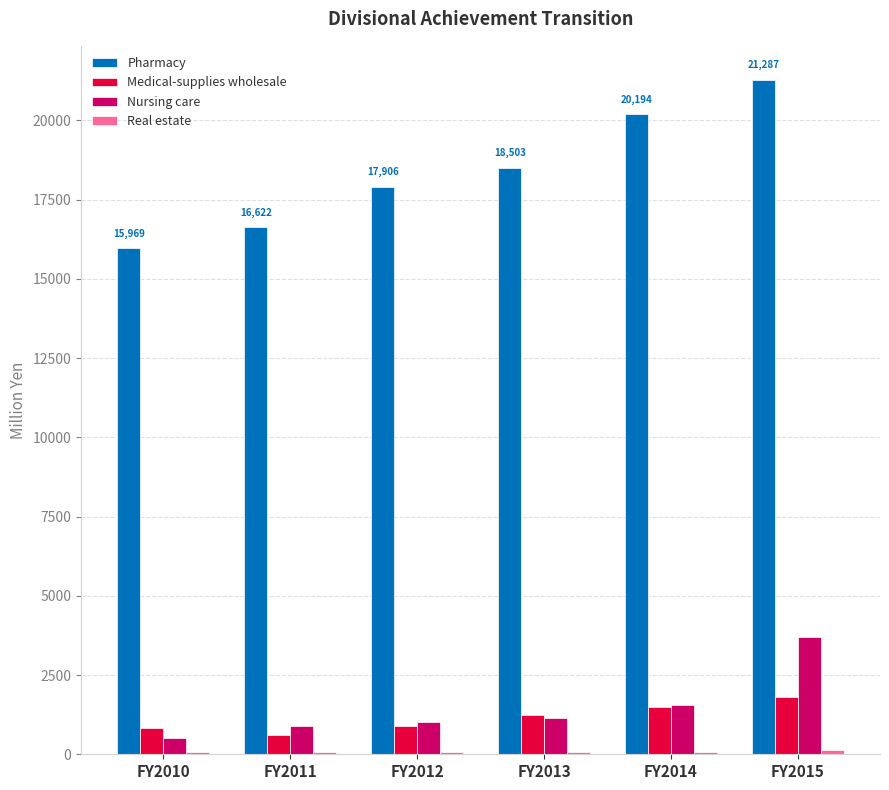

Between FY2010 and FY2011, which series saw the biggest shift?

Pharmacy